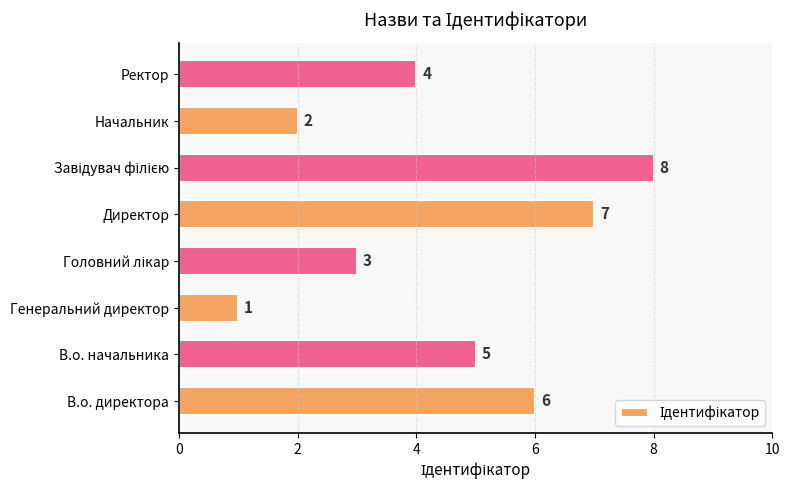

What is the greatest value displayed?

8